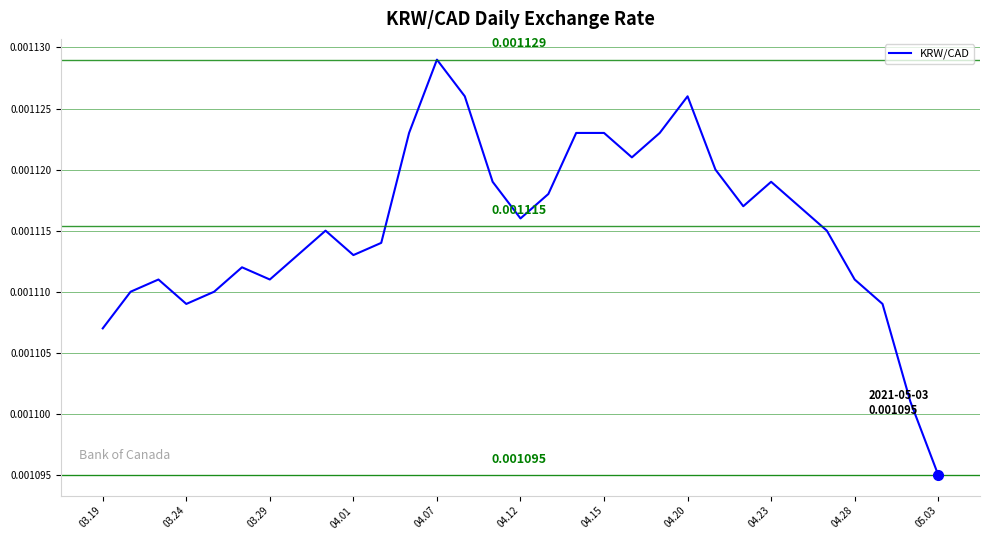

At which label is the value closest to 0?

05.03